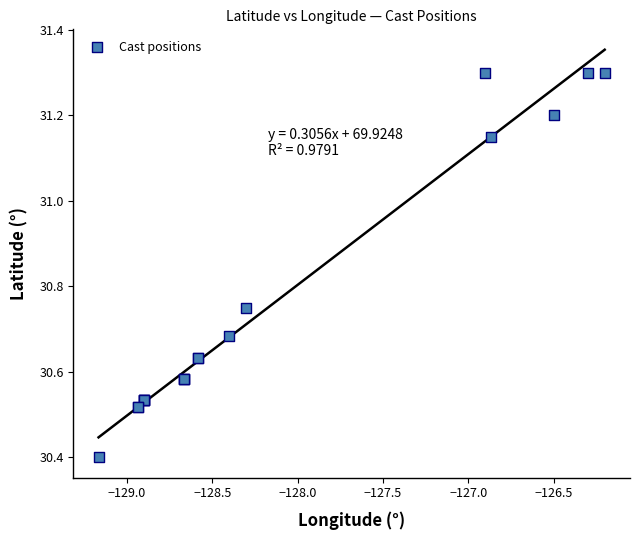

What Y value in the scatter plot is closest to 30?

30.4